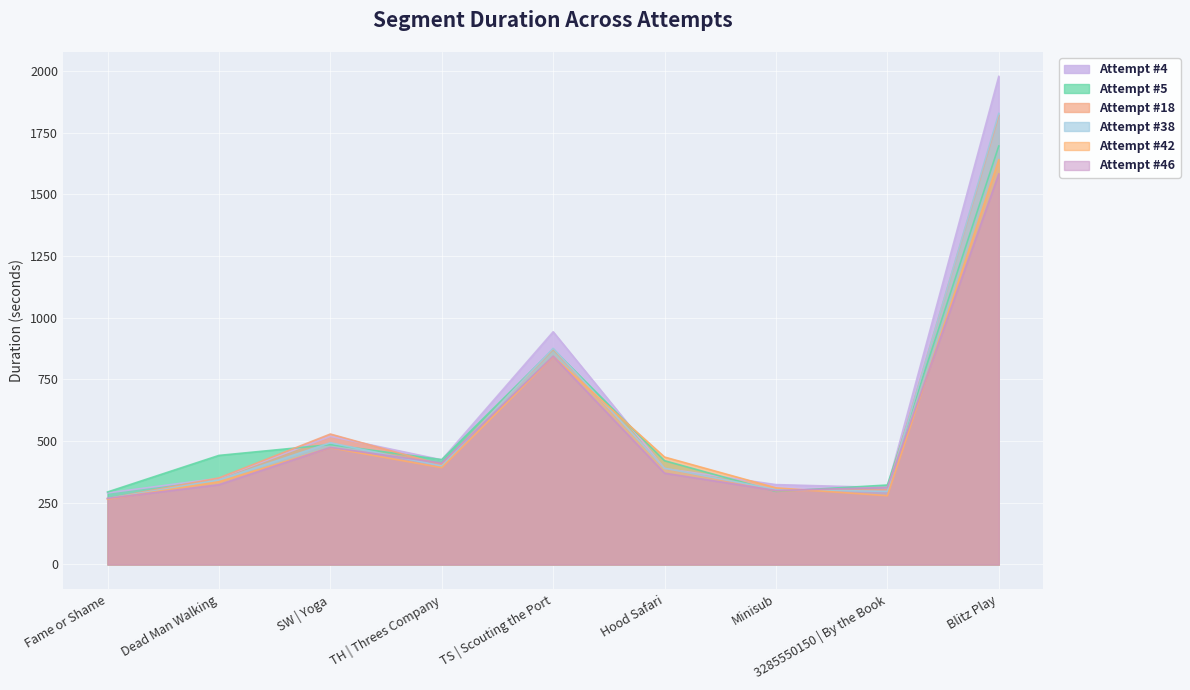

How many lines are shown in the chart?

6